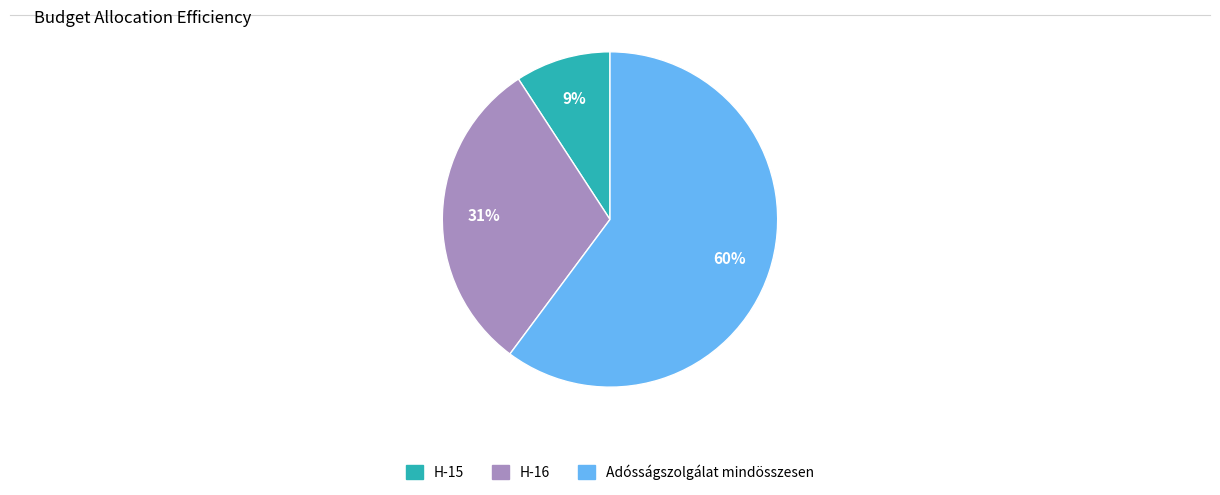

To the nearest percent, what is the average slice percentage?

33%